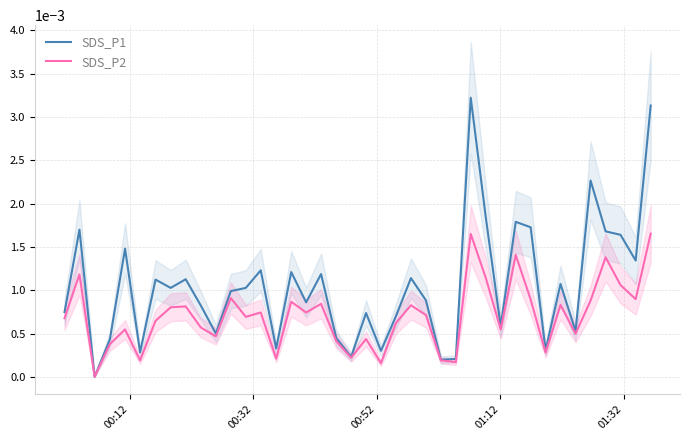

Does the chart display data point markers on the line(s)?

No